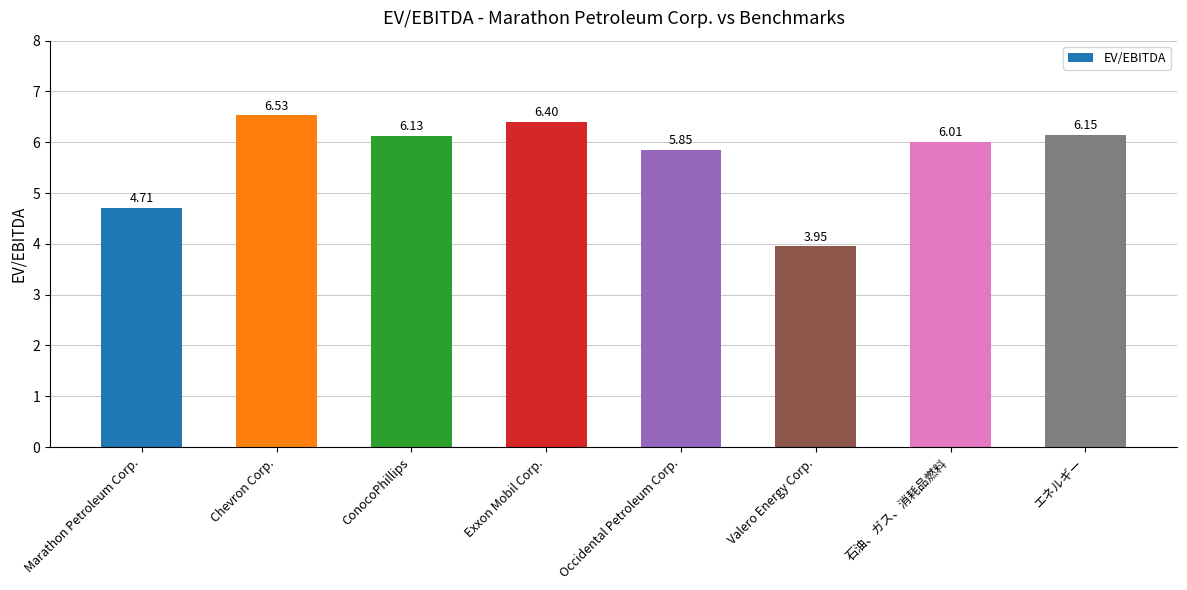

The chart shows a value of 6.4 at Exxon Mobil Corp.. True or false?

True